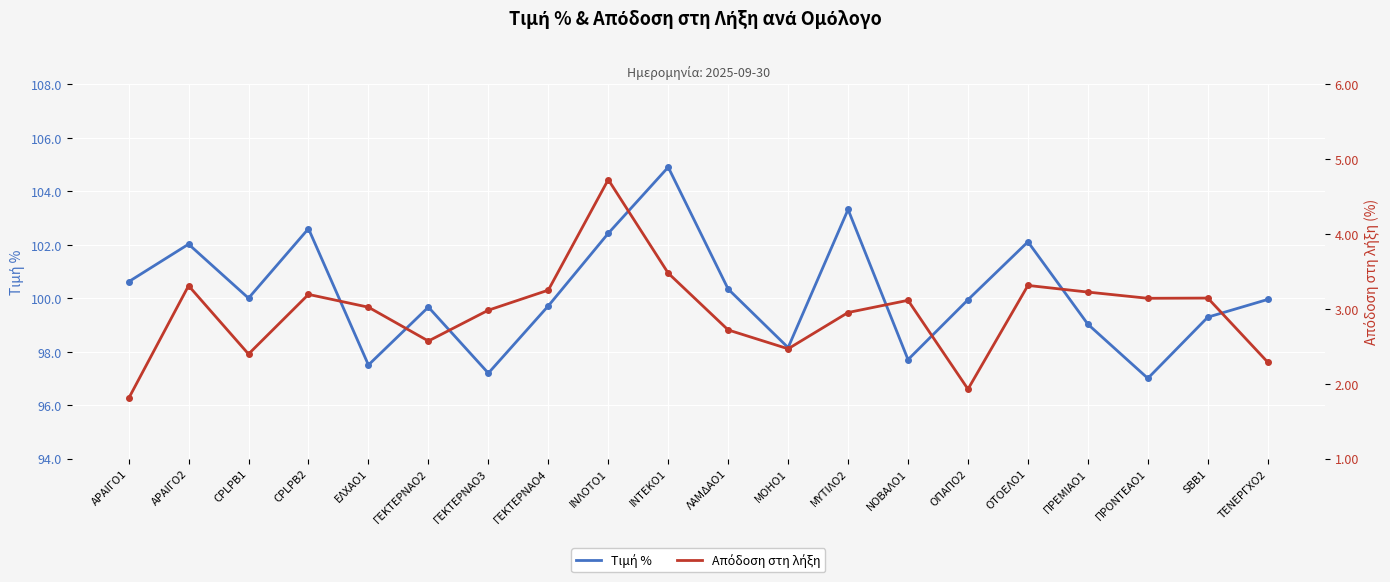

What are all the series names shown in the legend?

Τιμή %, Απόδοση στη λήξη